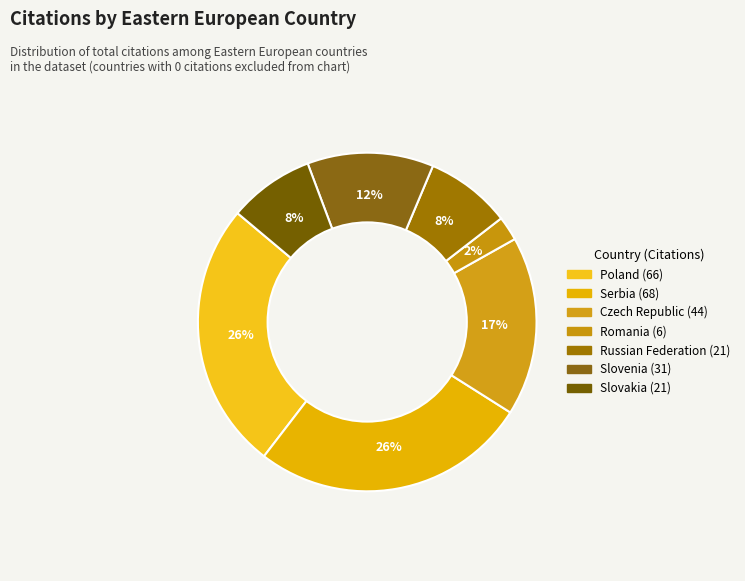

Count the number of slices in the pie.

7